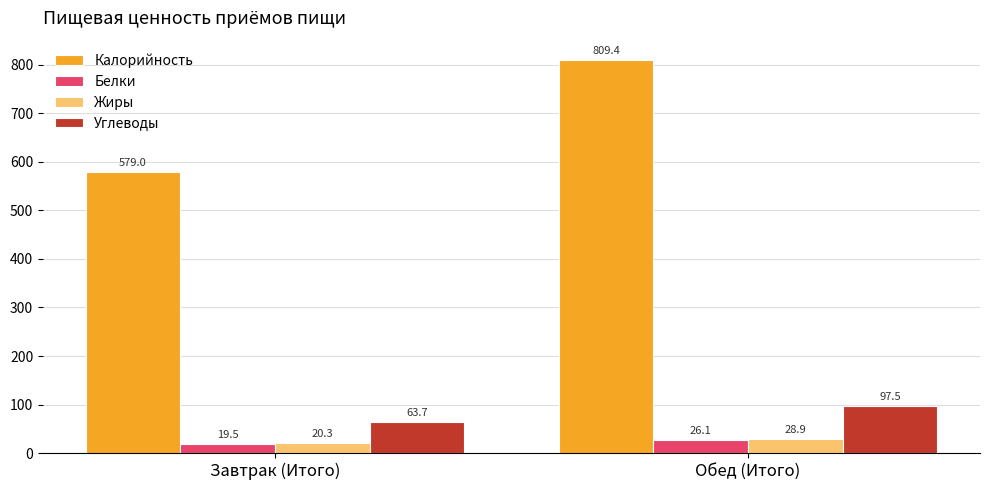

At which label does Углеводы first exceed 97?

Обед (Итого)